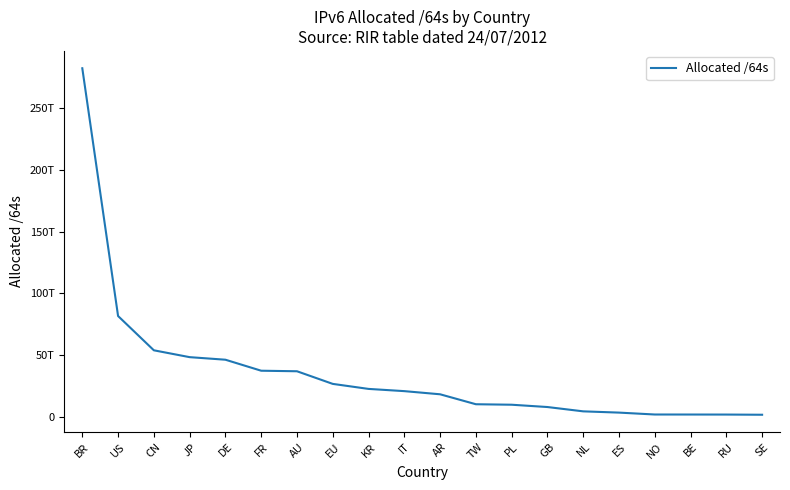

True or false: there are more than 1 points higher than both neighbors.

False